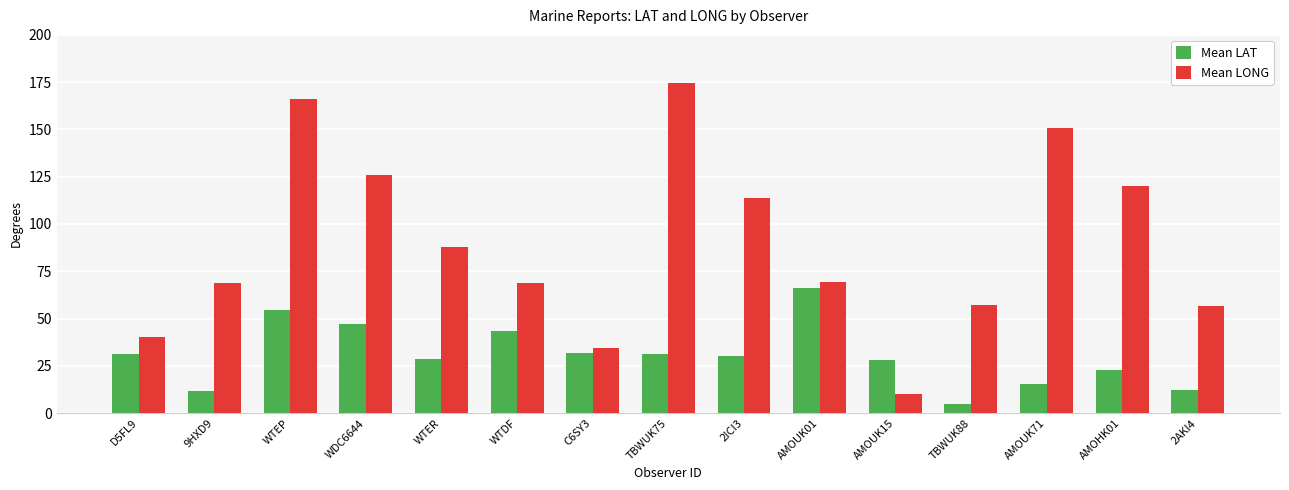

Which series has the largest range (max minus min)?

Mean LONG